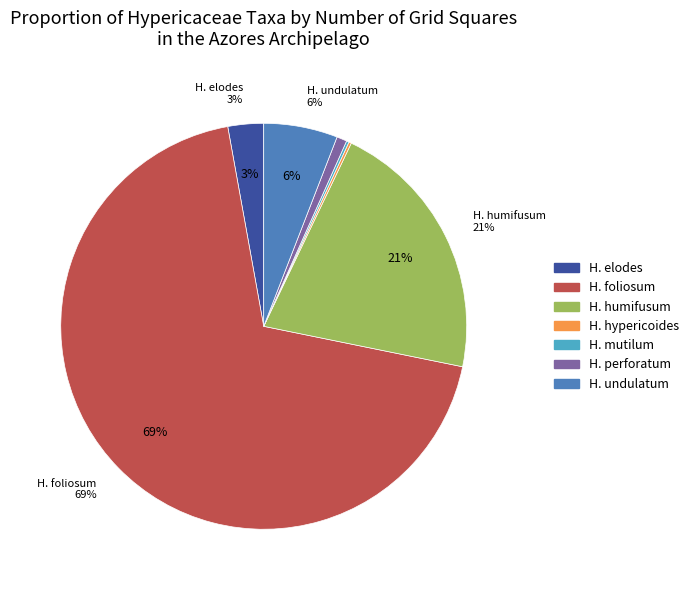

Which slice is the smallest?

Hypericum hypericoides